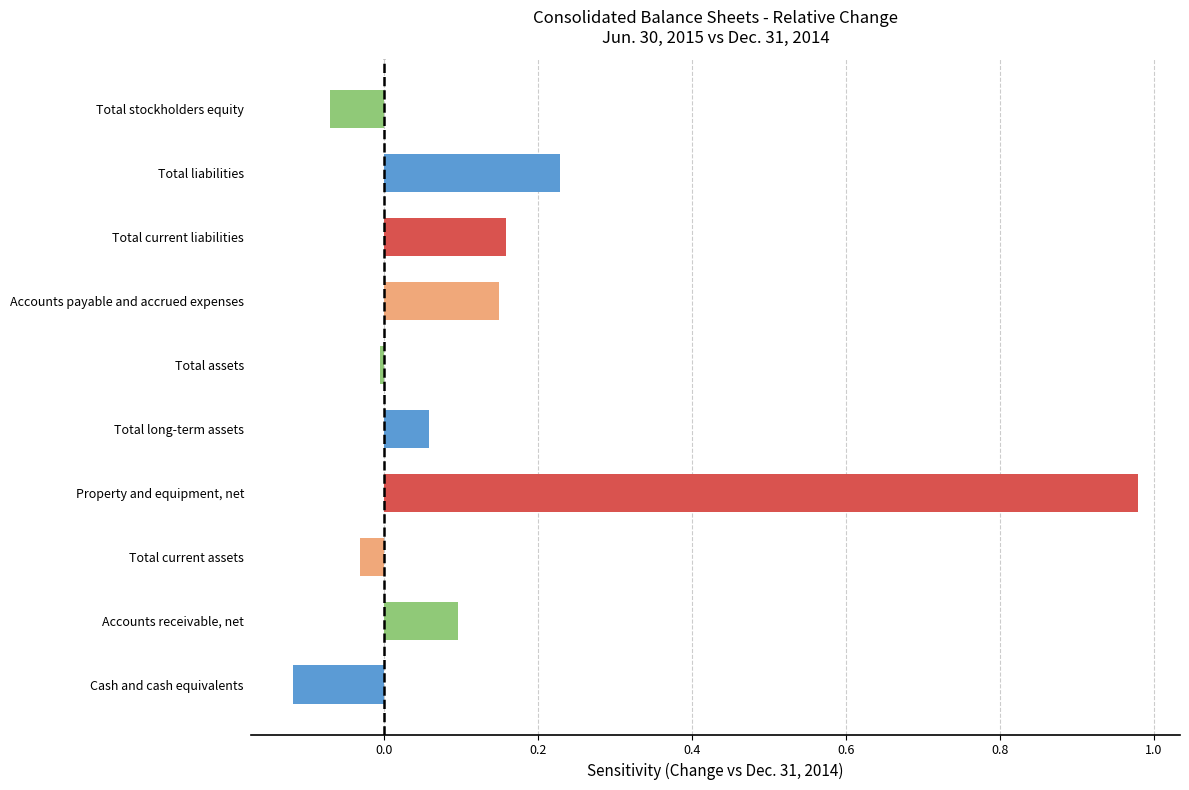

List the labels in order of value, largest first.

Property and equipment, net, Total liabilities, Total current liabilities, Accounts payable and accrued expenses, Accounts receivable, net, Total long-term assets, Total assets, Total current assets, Total stockholders equity, Cash and cash equivalents